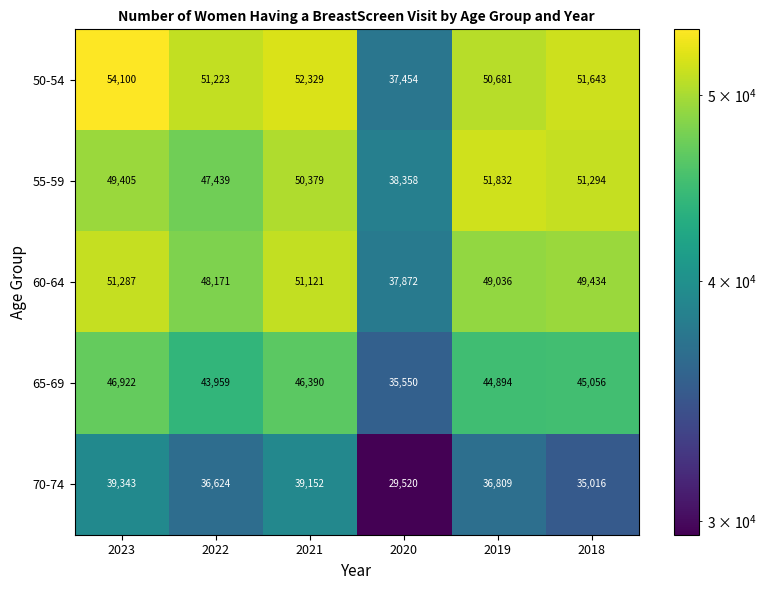

What is the sum of all 60-64 values?

286921